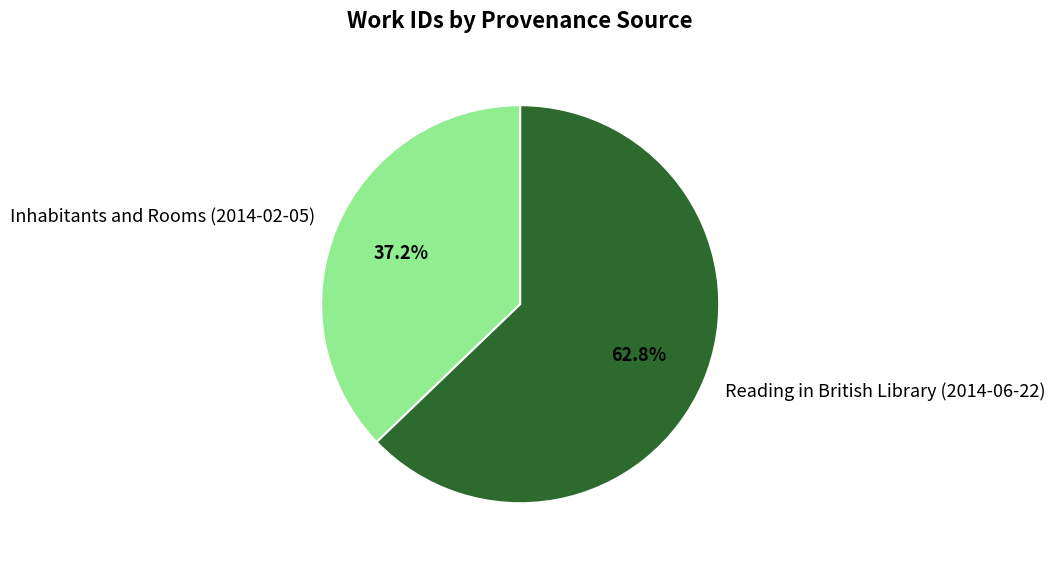

How much of the chart is everything except Reading in British Library (2014-06-22)?

37.2%